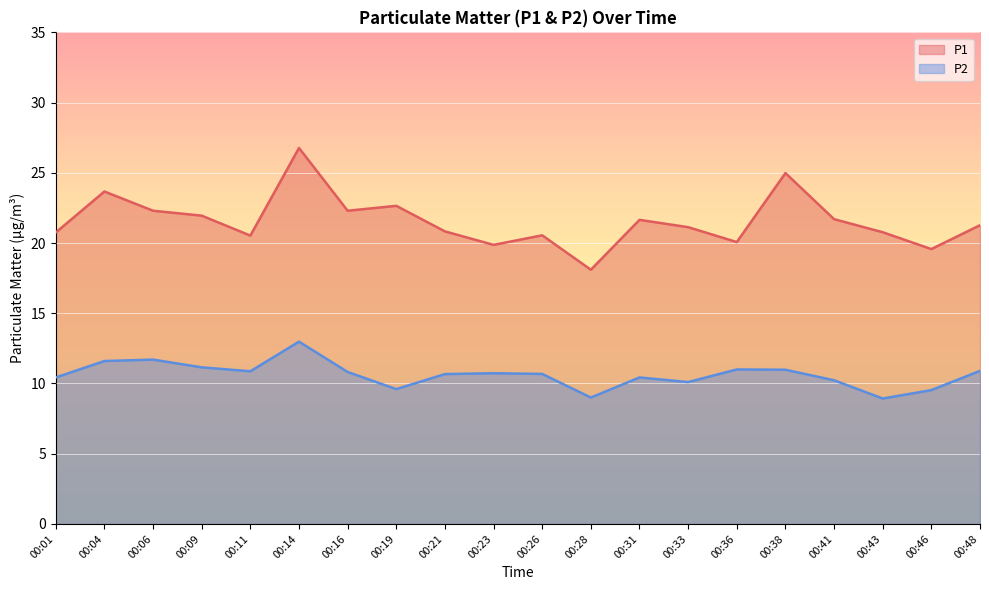

What is the highest value of the P1 series?

26.8